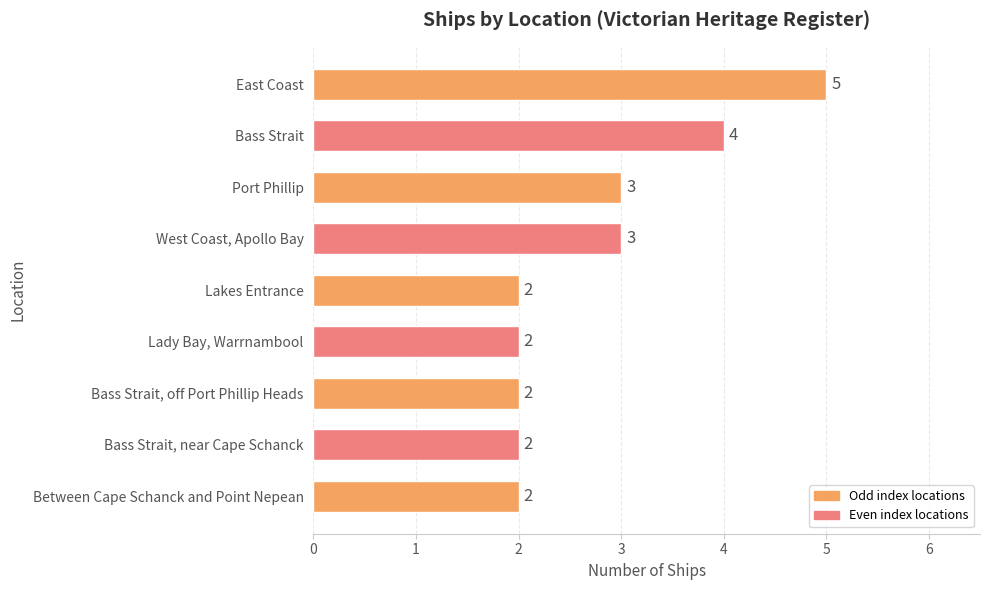

What is the ratio of the value at Port Phillip to the value at Lady Bay, Warrnambool?

1.5